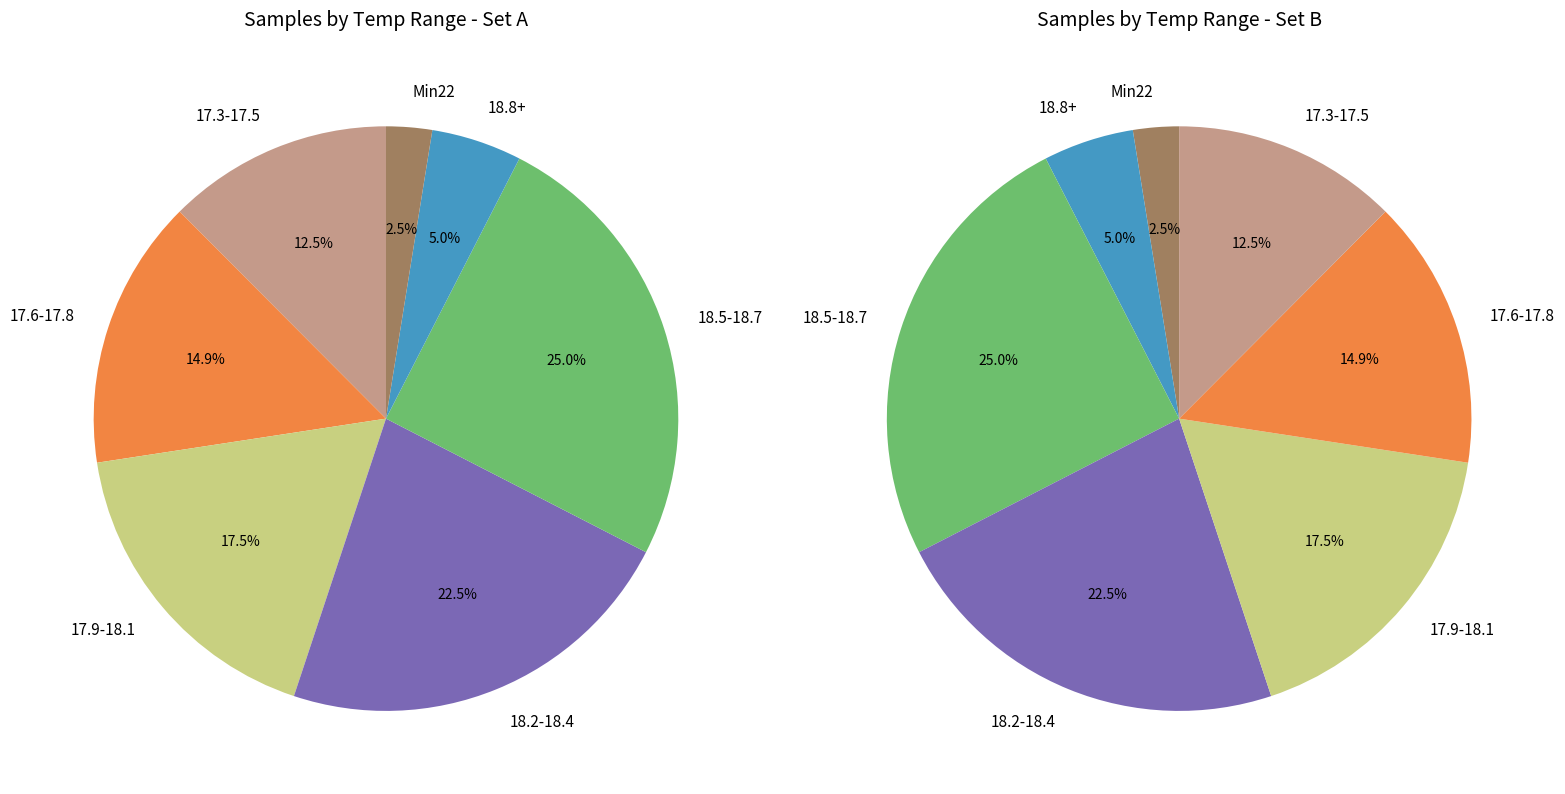

Does 28 account for over 50% of the chart?

No